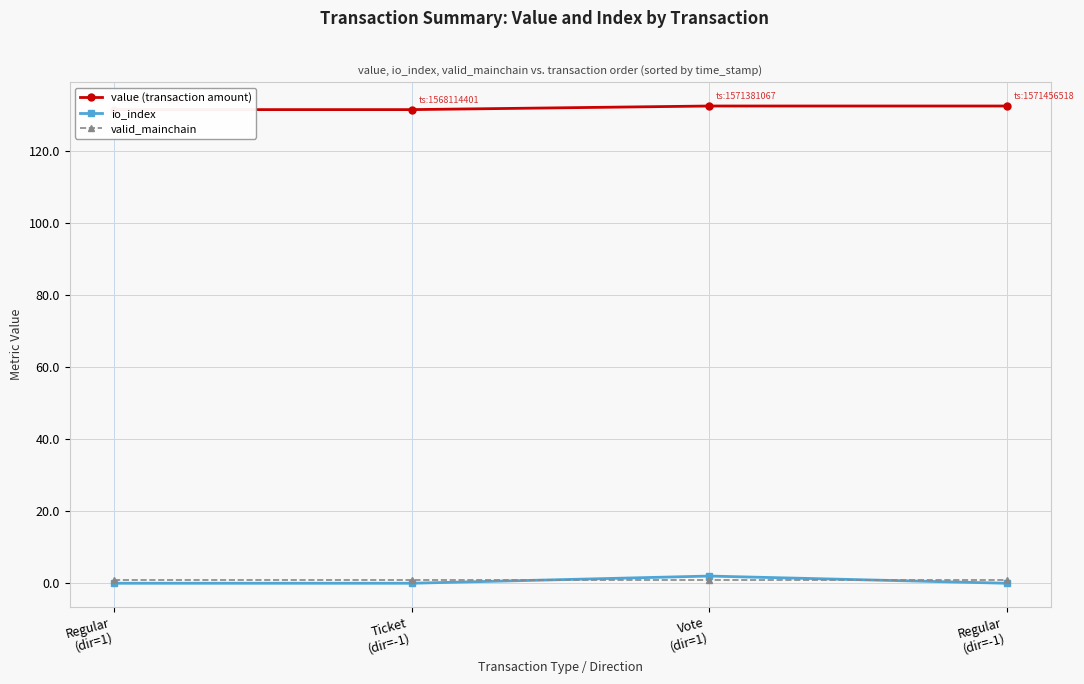

List the series in order of their peak value, highest first.

value (transaction amount), io_index, valid_mainchain